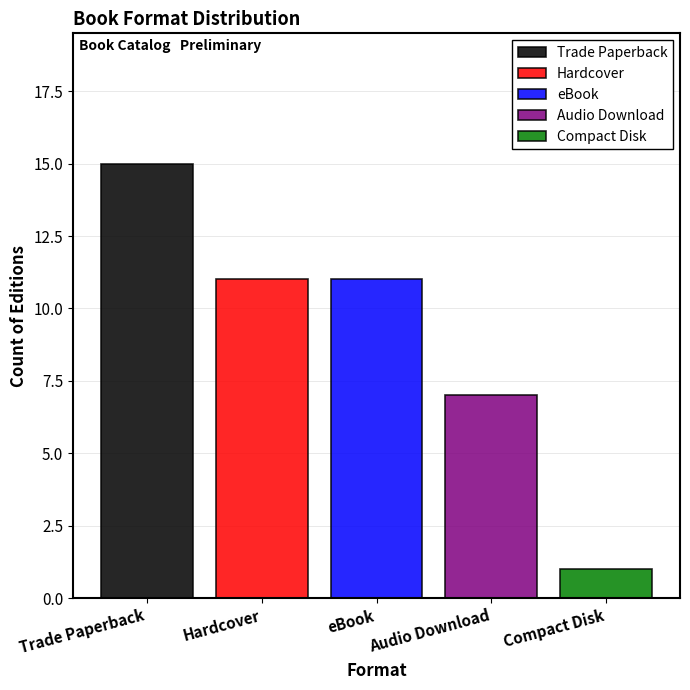

The value of eBook at eBook is 7. True or false?

False